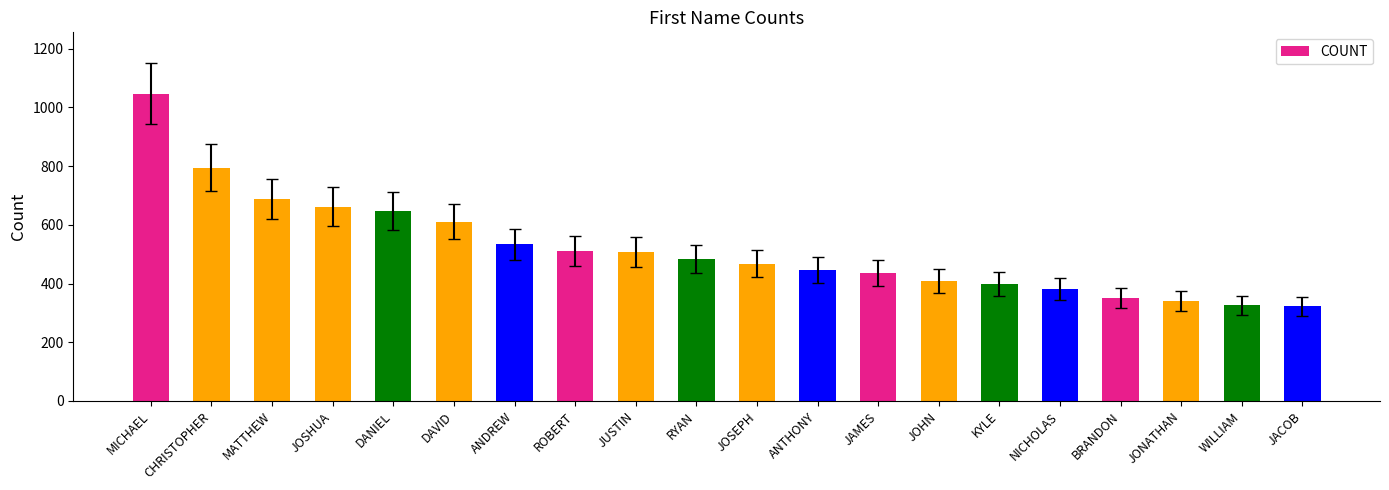

What is the label of the 13th bar from the left?

JAMES